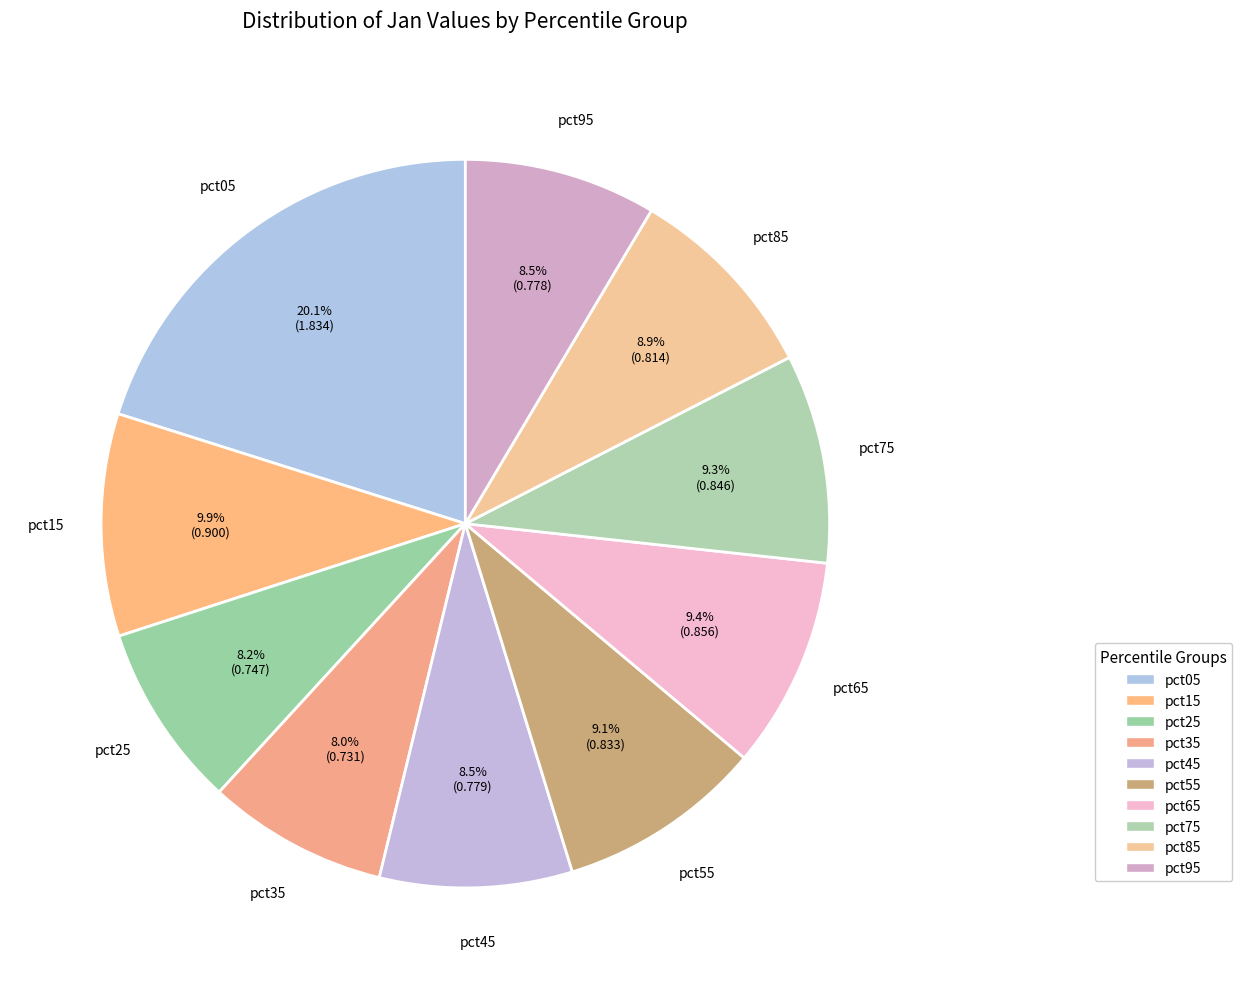

Rank the categories by value from highest to lowest.

pct05, pct15, pct65, pct75, pct55, pct85, pct45, pct95, pct25, pct35